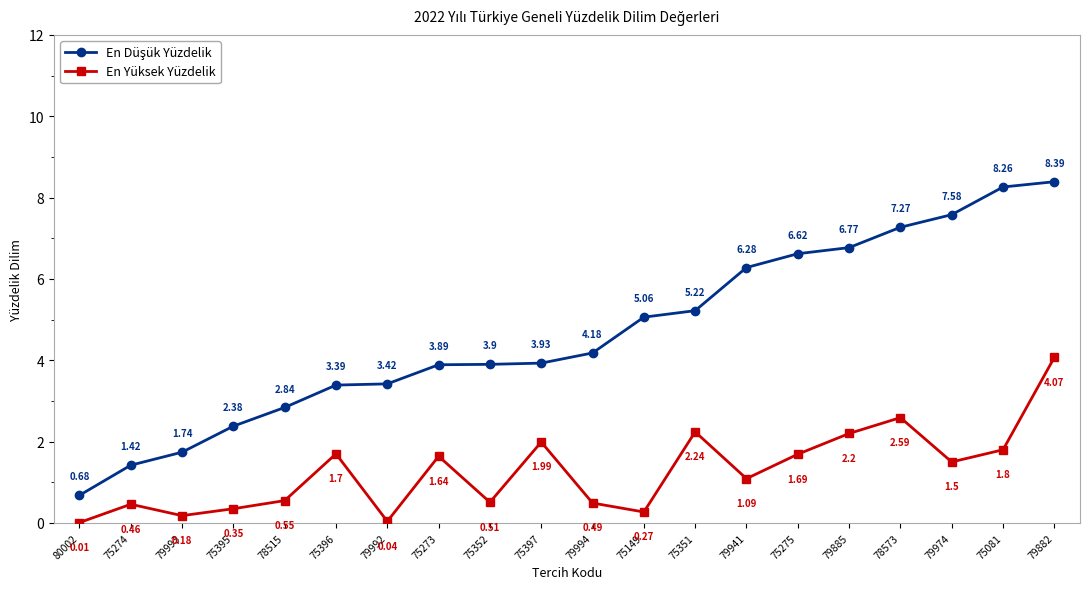

What is the total value across all series at 75397?

5.9